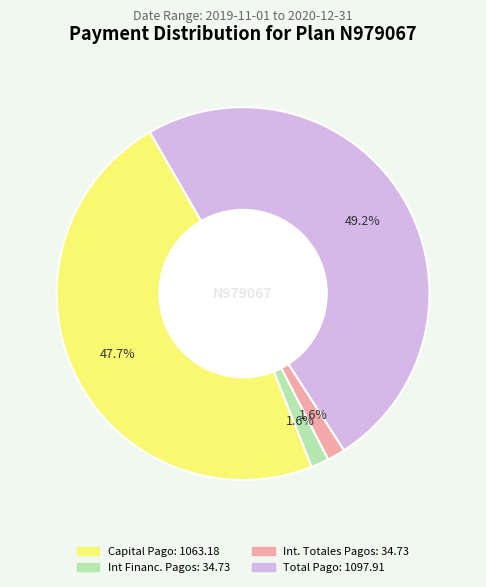

Count the number of slices in the pie.

4